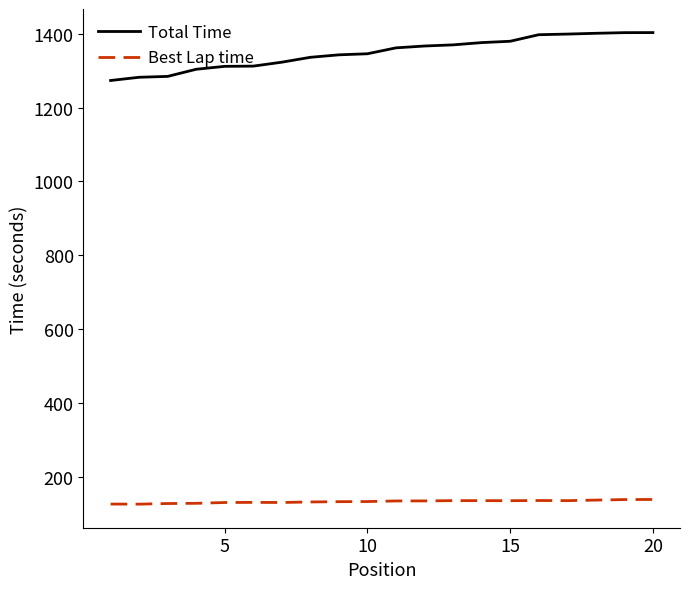

True or false: Best Lap time and Total Time cross at least once.

False